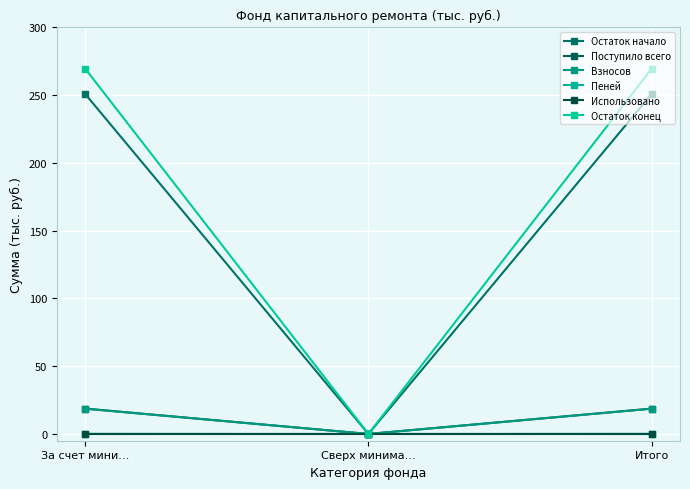

At which label does Взносов reach its minimum?

Сверх минима…